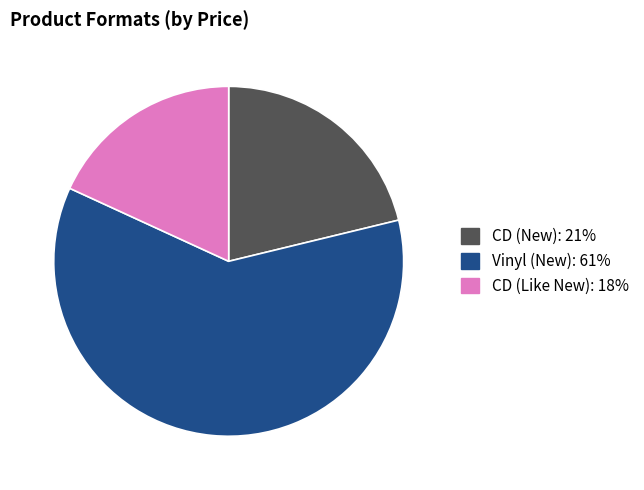

Is the sum of CD (New): 21% and CD (Like New): 18% greater than half?

No